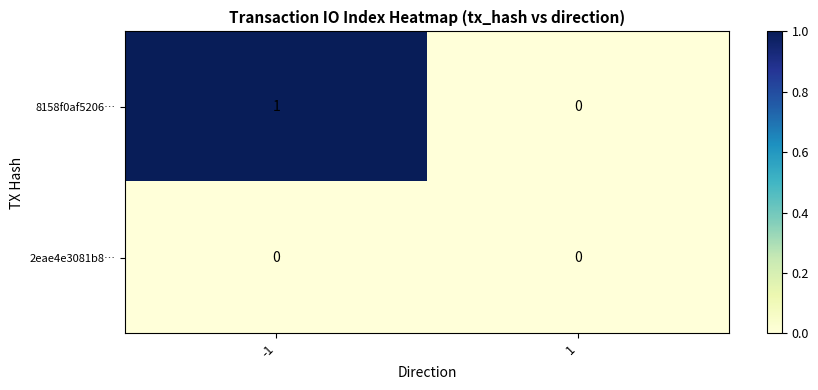

Rank the series by their average value, from lowest to highest.

2eae4e3081b8…, 8158f0af5206…